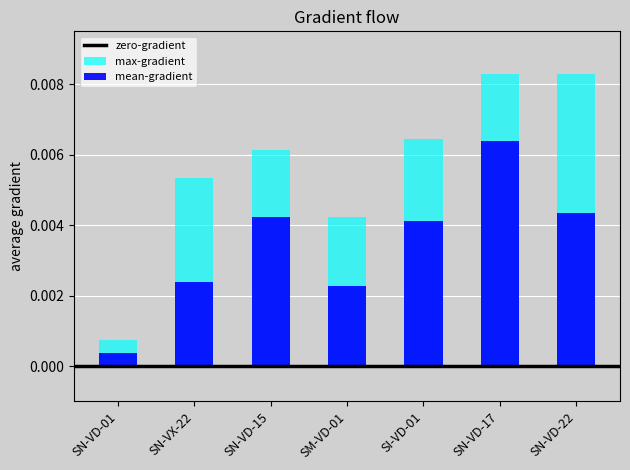

Is the value of max-gradient at SI-VD-01 greater than the value of mean-gradient at SI-VD-01?

Yes